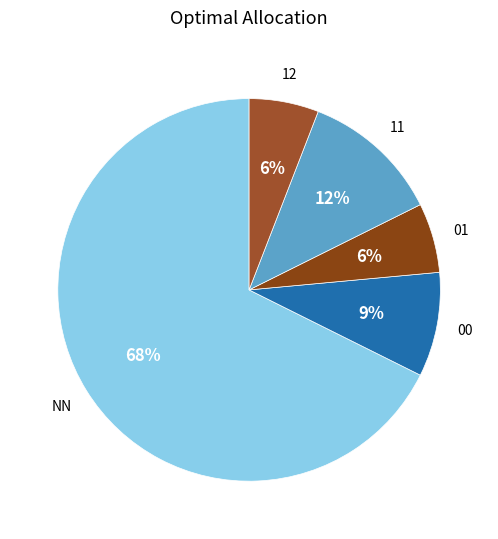

How many segments does this pie chart have?

5